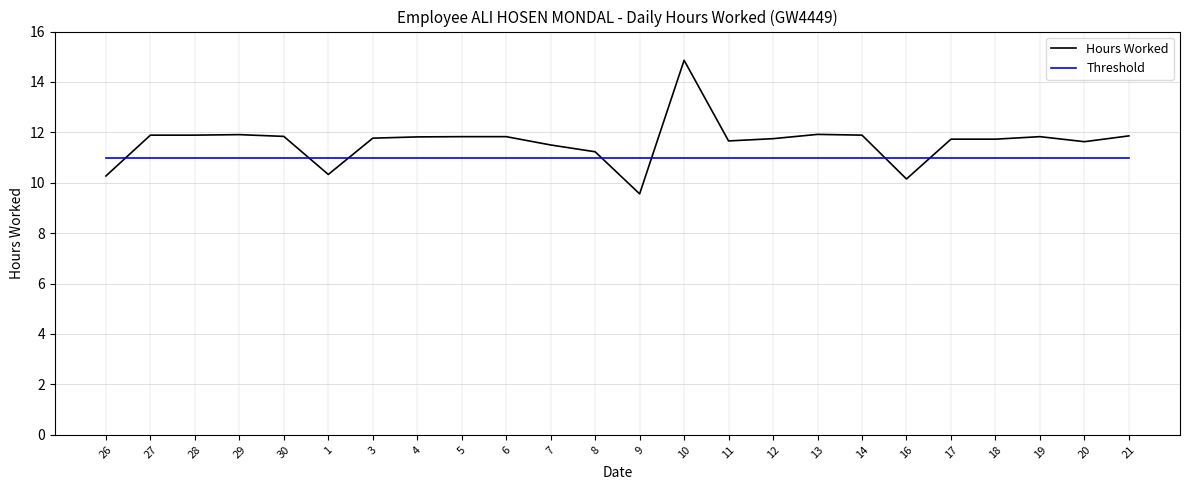

What is the sum of all Threshold values?

264.0